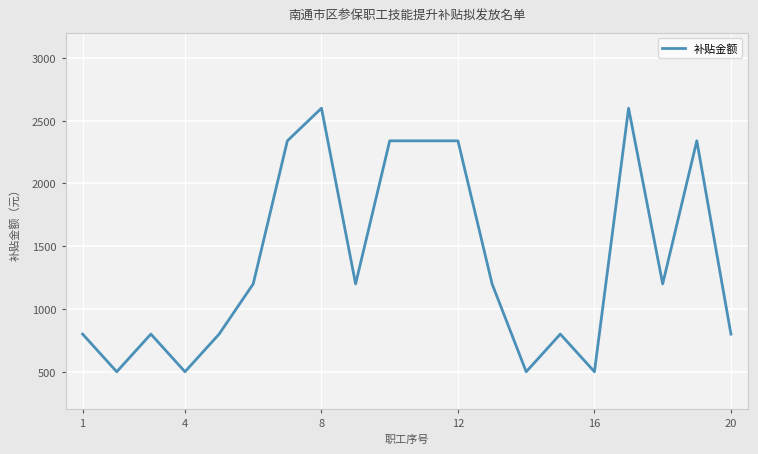

What is the greatest value displayed?

2600